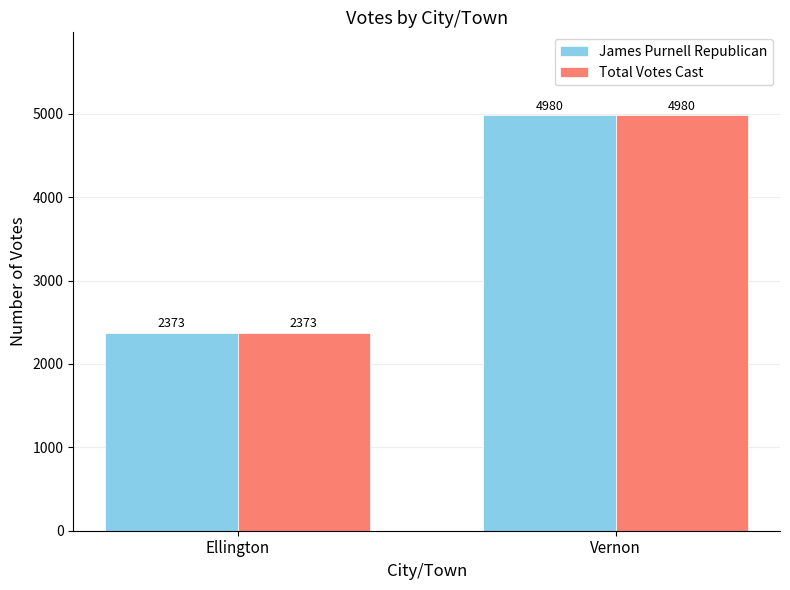

List the labels in order of James Purnell Republican value, largest first.

Vernon, Ellington